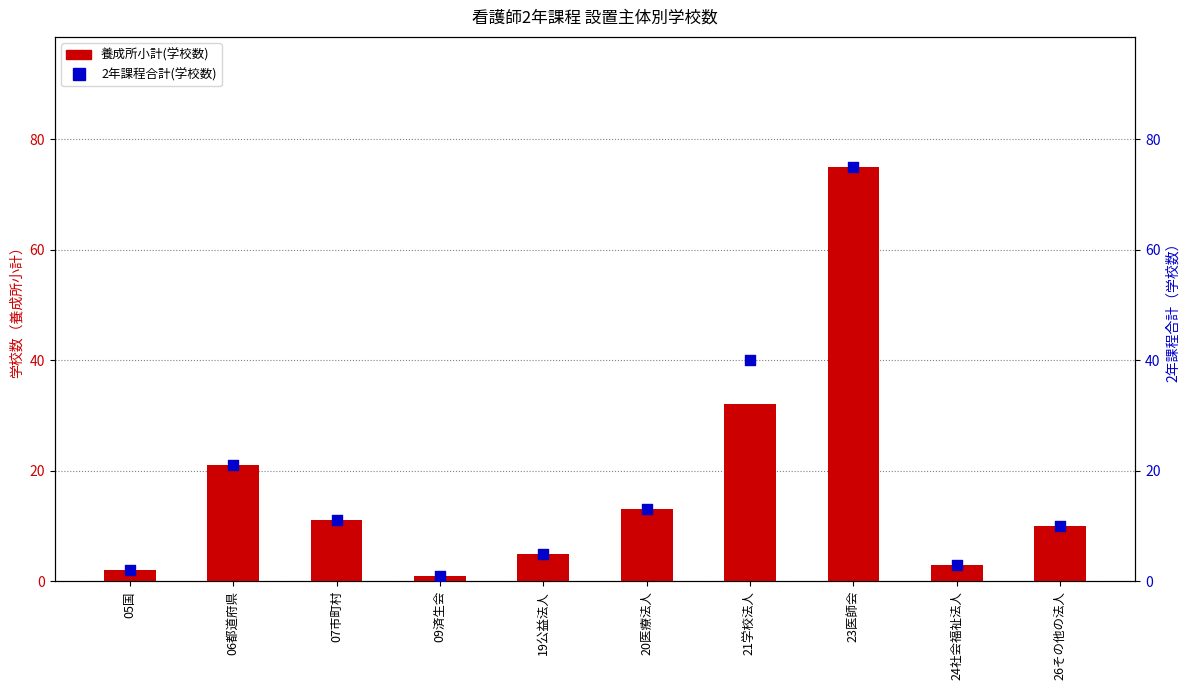

Is the value of 2年課程合計(学校数) at 26その他の法人 greater than the value of 養成所小計(学校数) at 26その他の法人?

No